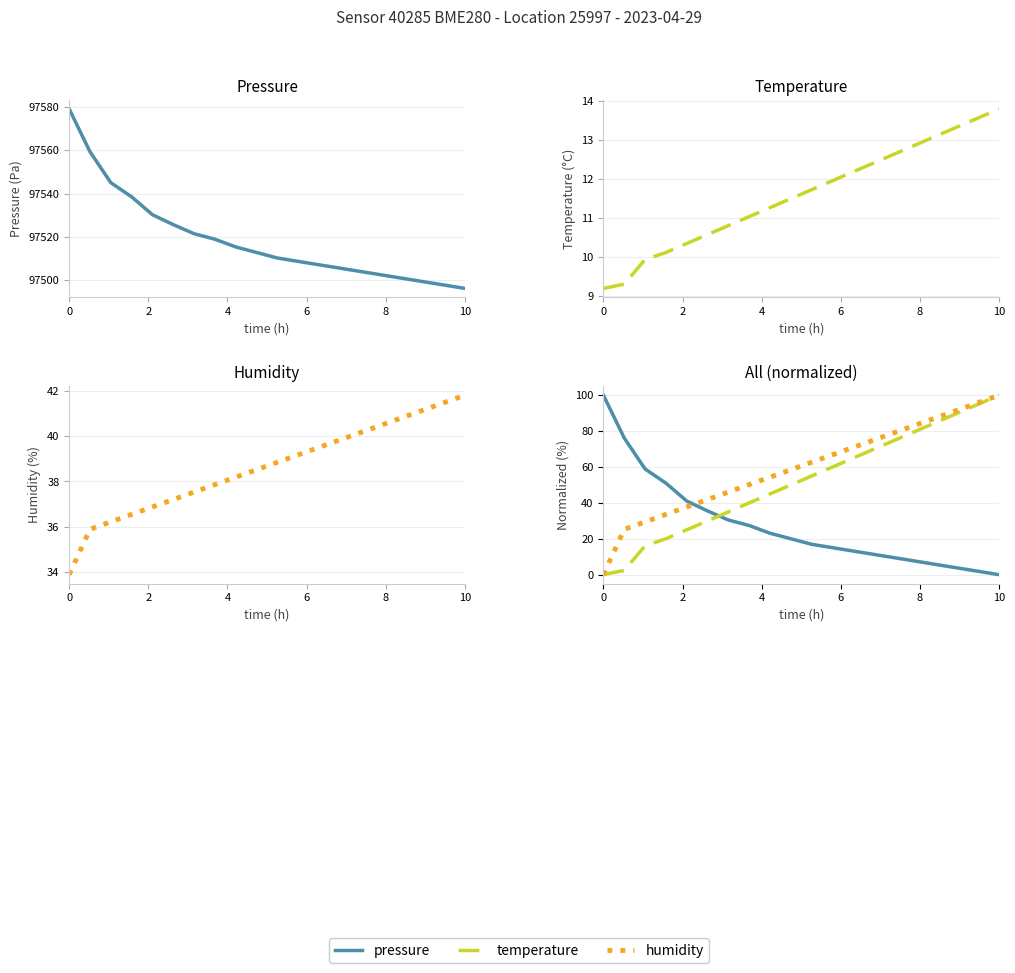

List the series in order of their overall mean, lowest first.

pressure, temperature, humidity